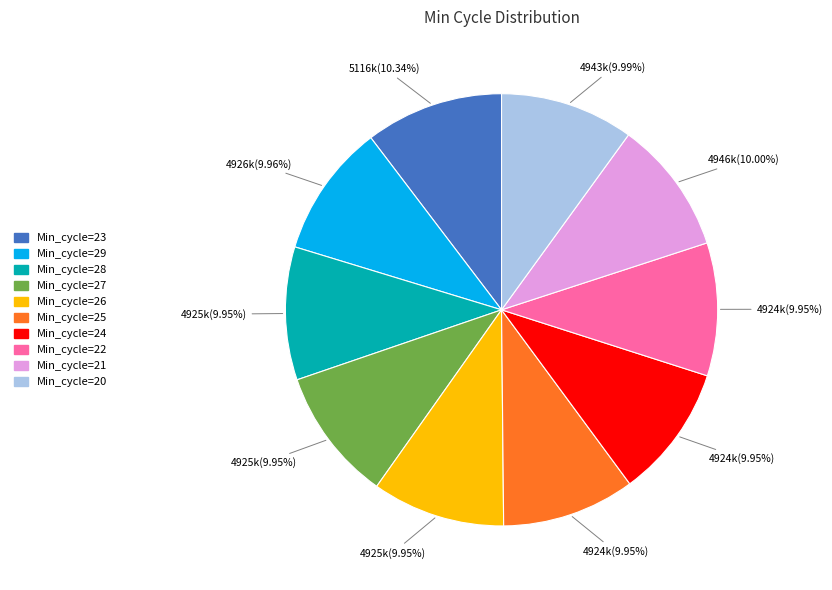

Is there a majority slice in this chart?

No